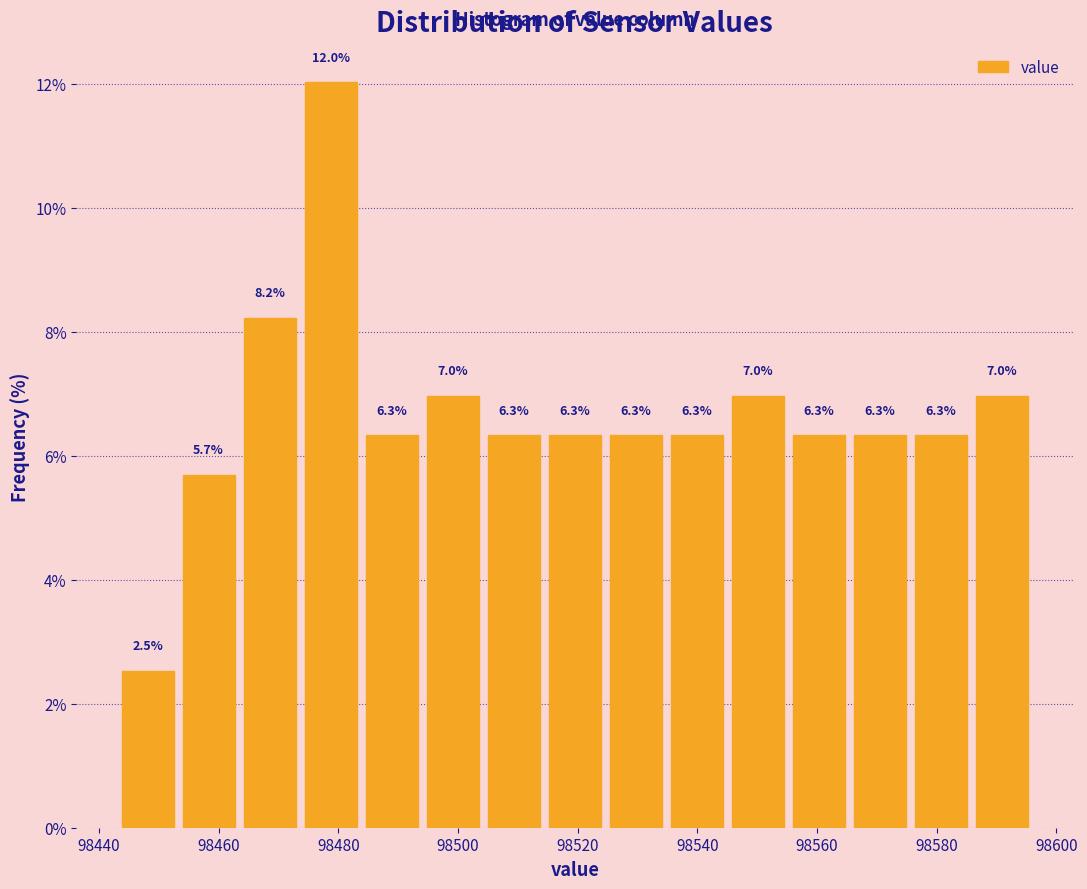

Which range on the x-axis has the tallest bar?

98473.6 to 98483.8